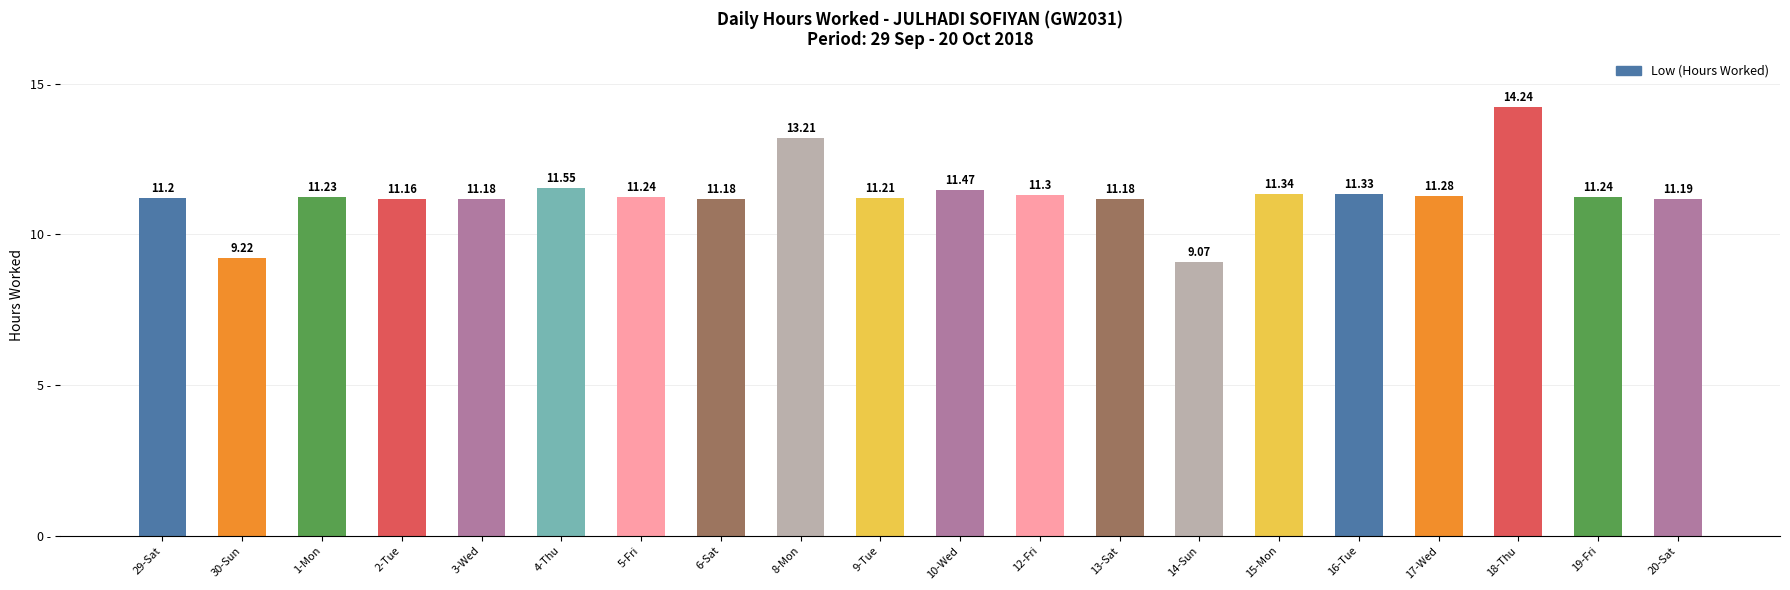

What is the change in value from 3-Wed to 19-Fri?

+0.1